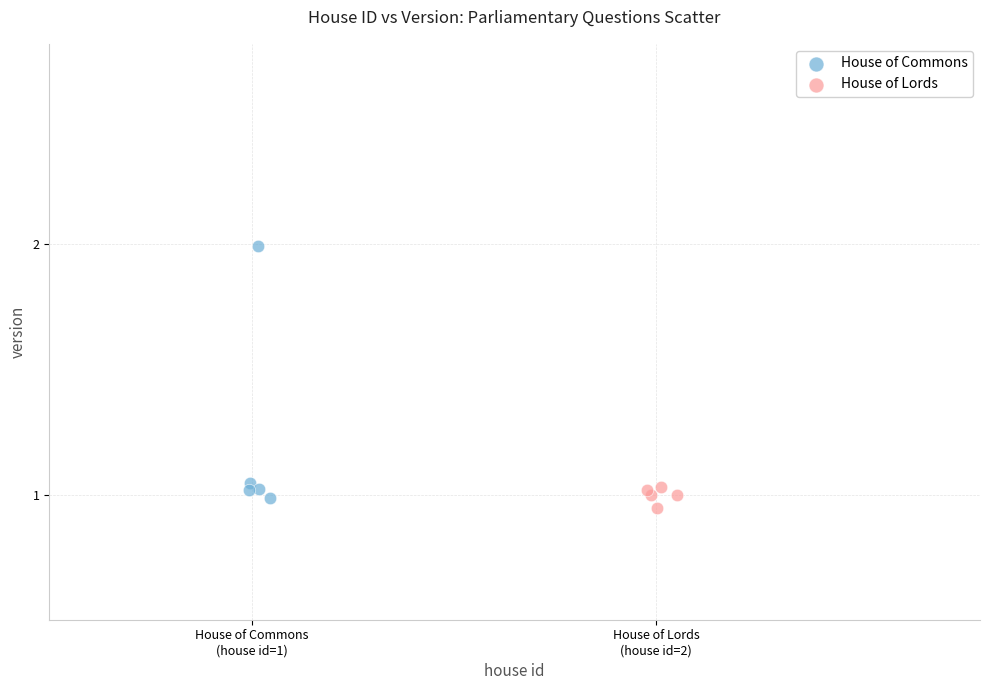

Which series has the widest spread of Y values?

House of Commons